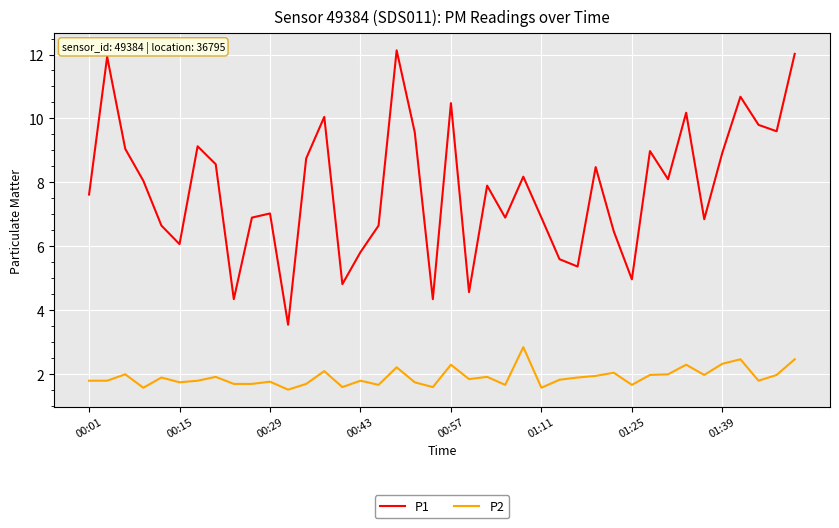

Rank the series by their maximum value, from lowest to highest.

P2, P1